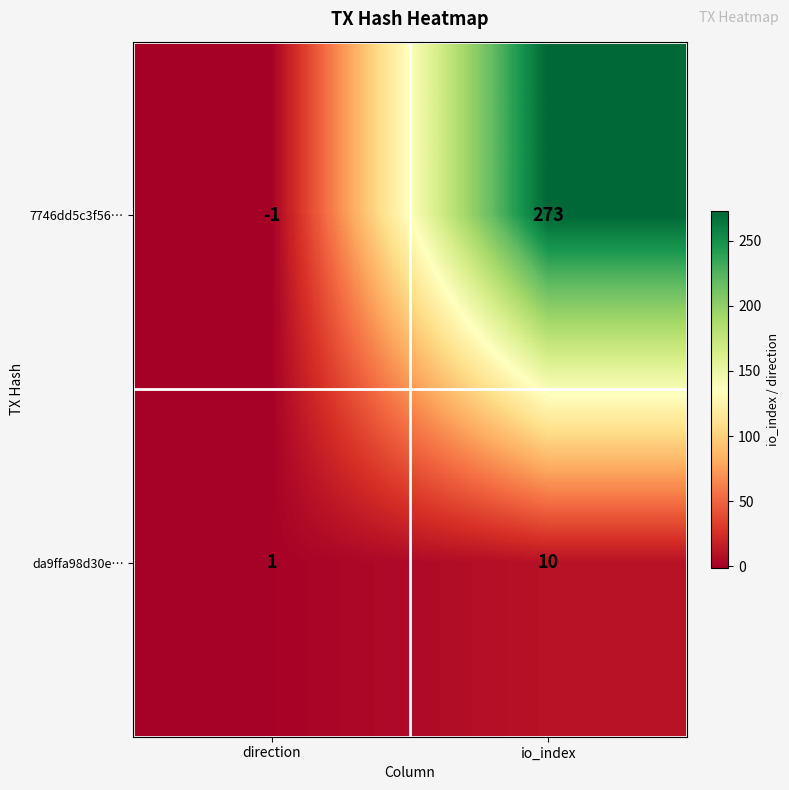

What is the difference between the 7746dd5c3f56… values at io_index and direction?

274